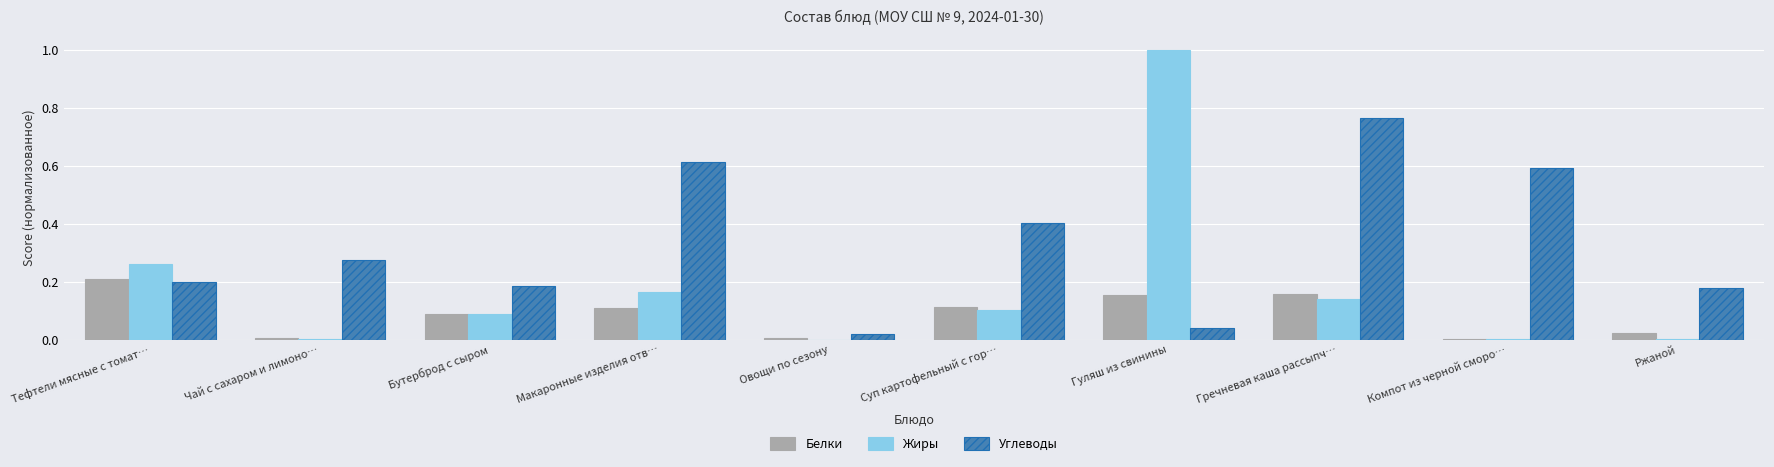

How many series are shown in this chart?

3